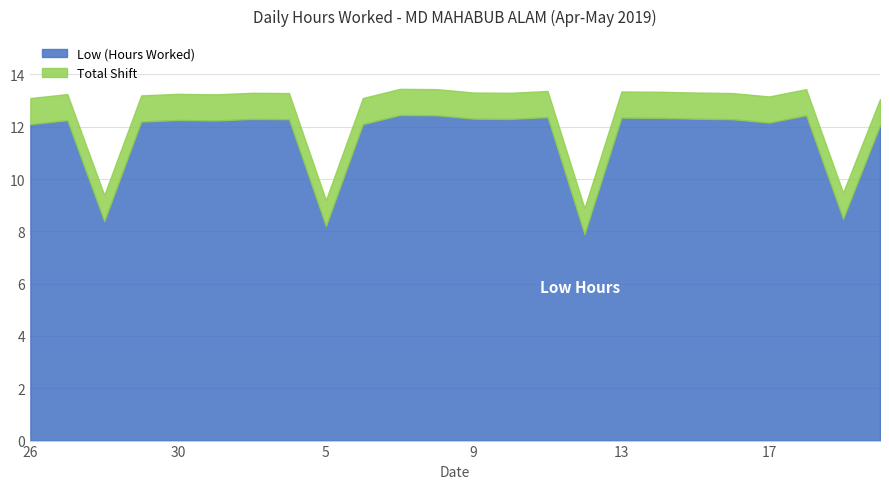

In Low (Hours Worked), how many points are lower than both neighbors (excluding endpoints)?

7